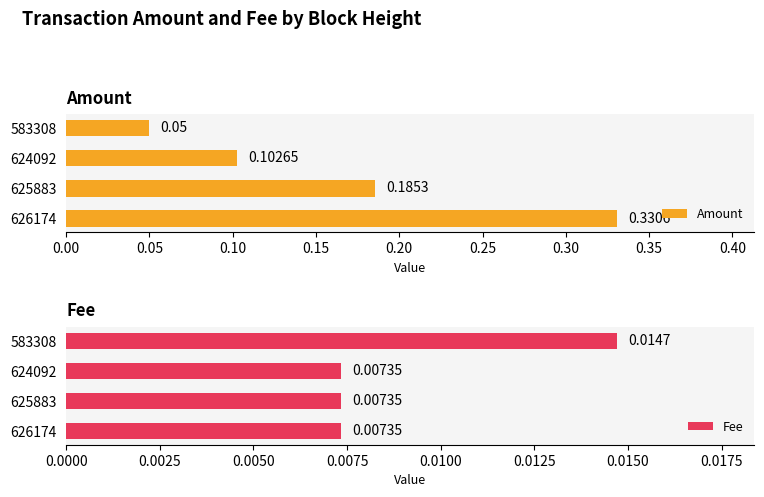

What are all the series names shown in the legend?

Amount, Fee